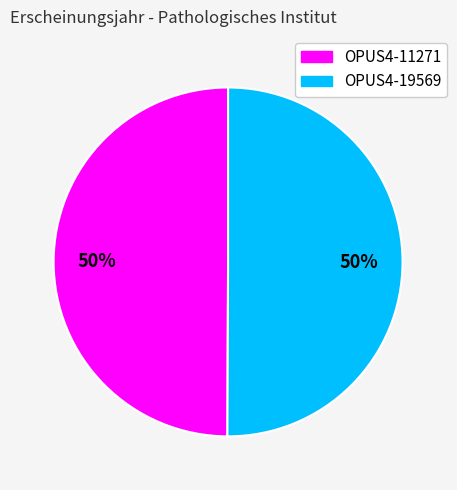

What is the ratio of the value at OPUS4-11271 to the value at OPUS4-19569?

1.0